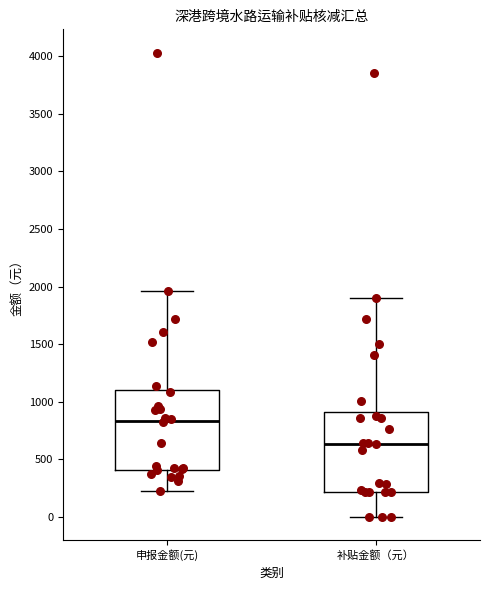

Where is the lower edge of the box for 申报金额(元) on the y-axis? The values are not printed on the chart, so give them approximately, as read against the axis.

400